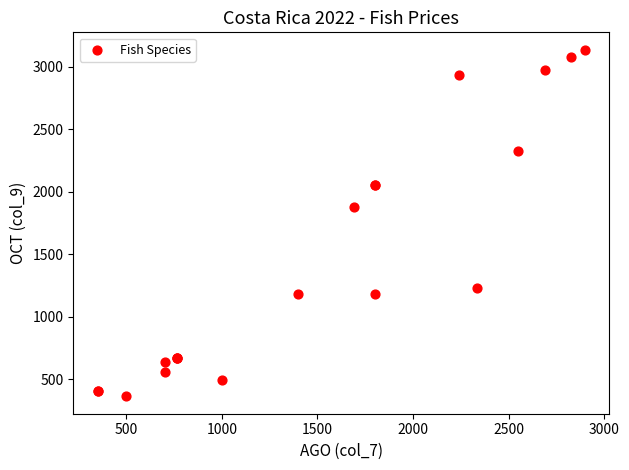

What Y value in the scatter plot is closest to 1749?

1876.3